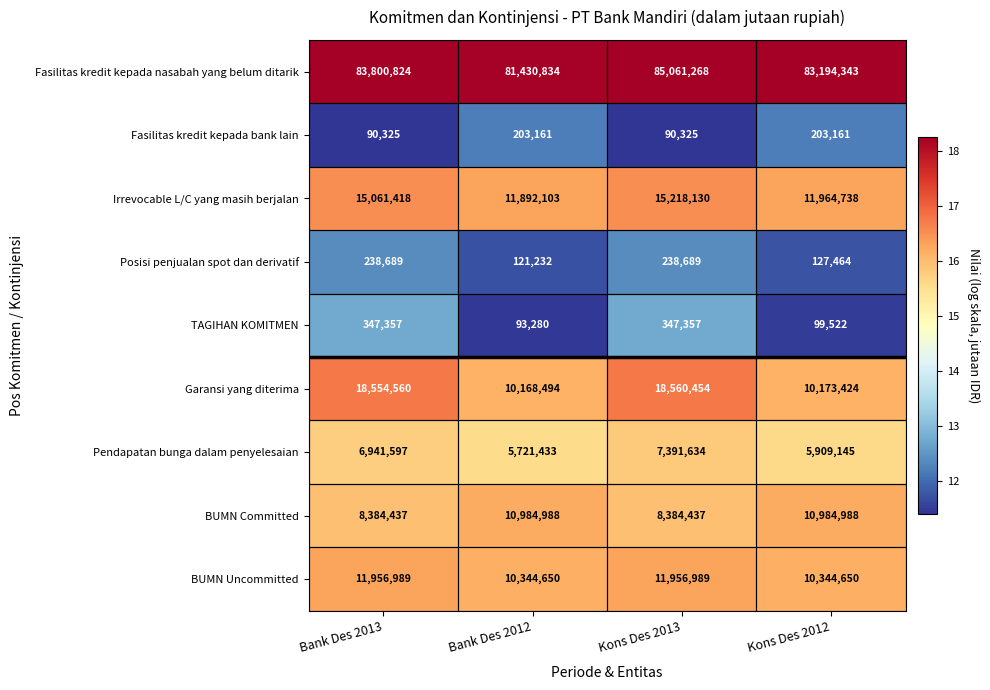

What is the spread (max minus min) of values at Bank Des 2013?

83710499